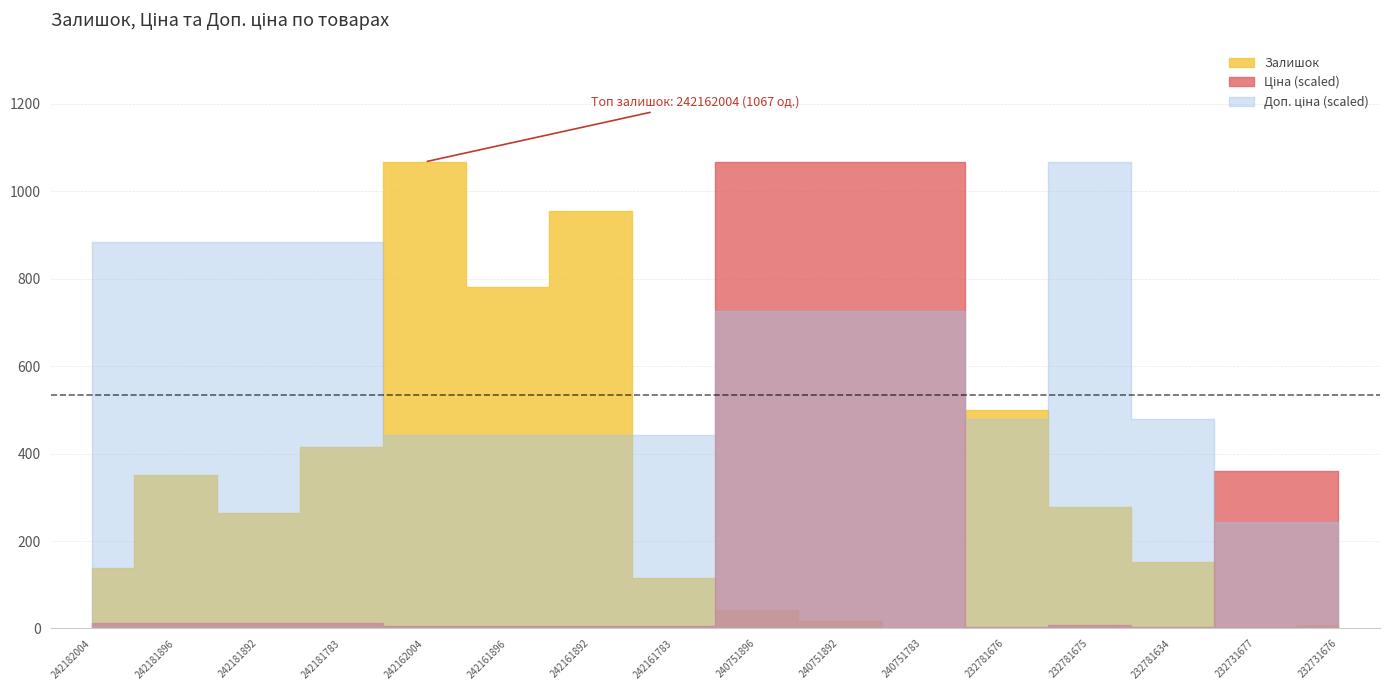

At 232781675, list the series in order from smallest to largest.

Ціна, Залишок, Доп. ціна